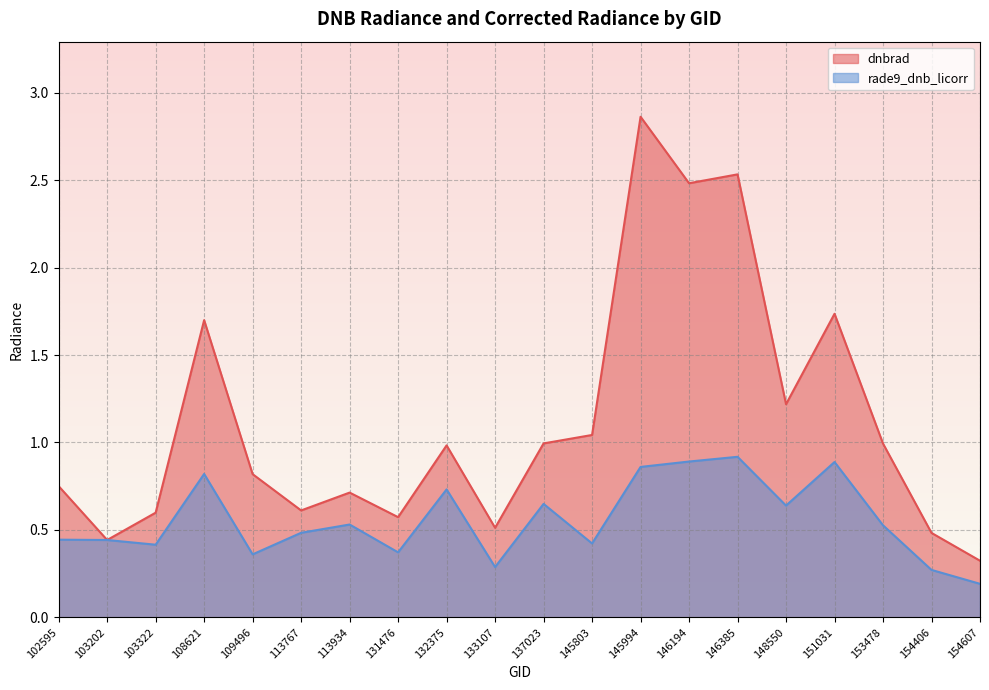

Which series has the widest spread of values?

dnbrad